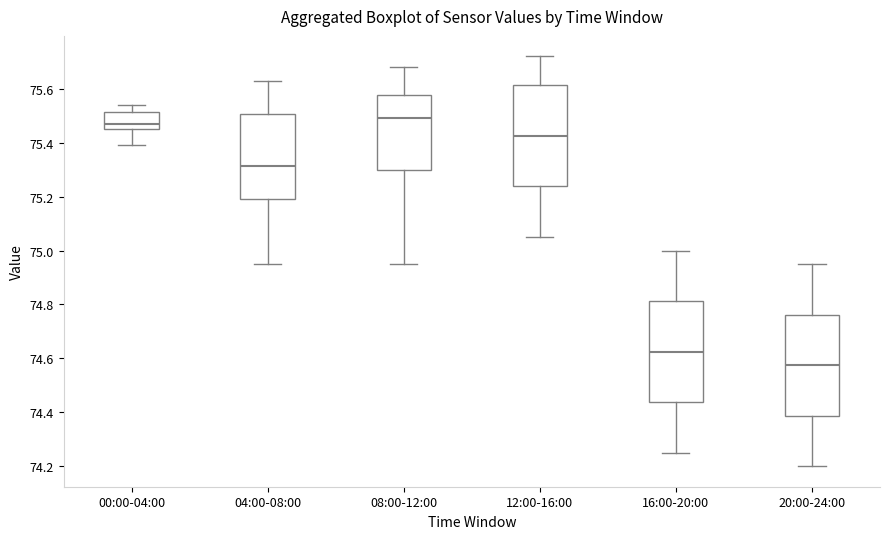

Where is the upper edge of the box for 16:00-20:00 on the y-axis? The values are not printed on the chart, so give them approximately, as read against the axis.

74.82